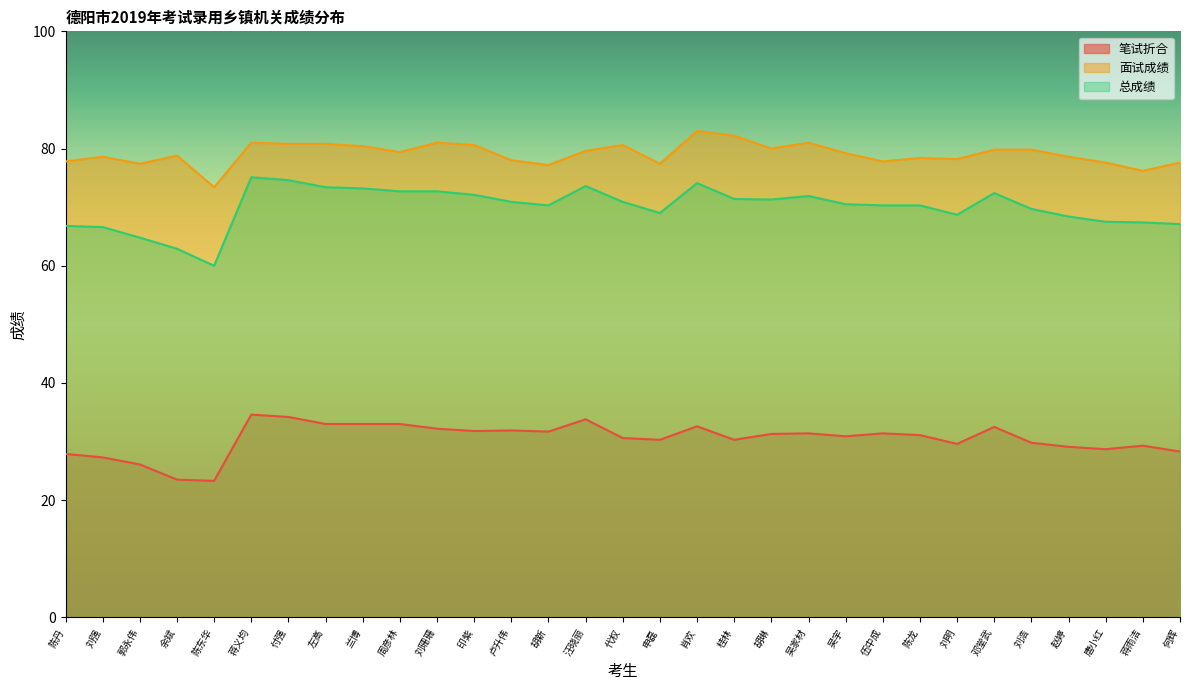

Reading left to right, list all the values displayed in this chart.

笔试折合: 27.9	27.3	26.1	23.5	23.3	34.6	34.2	33.0	33.0	33.0	32.2	31.8	31.9	31.7	33.8	30.6	30.3	32.6	30.3	31.3	31.4	30.9	31.4	31.1	29.6	32.5	29.8	29.1	28.7	29.3	28.3
面试成绩: 77.8	78.6	77.4	78.8	73.4	81.0	80.8	80.8	80.4	79.4	81.0	80.6	78.0	77.2	79.6	80.6	77.4	83.0	82.2	80.0	81.0	79.2	77.8	78.4	78.2	79.8	79.8	78.6	77.6	76.2	77.6
总成绩: 66.8	66.6	64.8	62.9	60.0	75.1	74.6	73.4	73.2	72.7	72.7	72.1	70.9	70.3	73.6	70.9	69.0	74.1	71.4	71.3	71.9	70.5	70.3	70.3	68.7	72.4	69.7	68.4	67.5	67.4	67.1